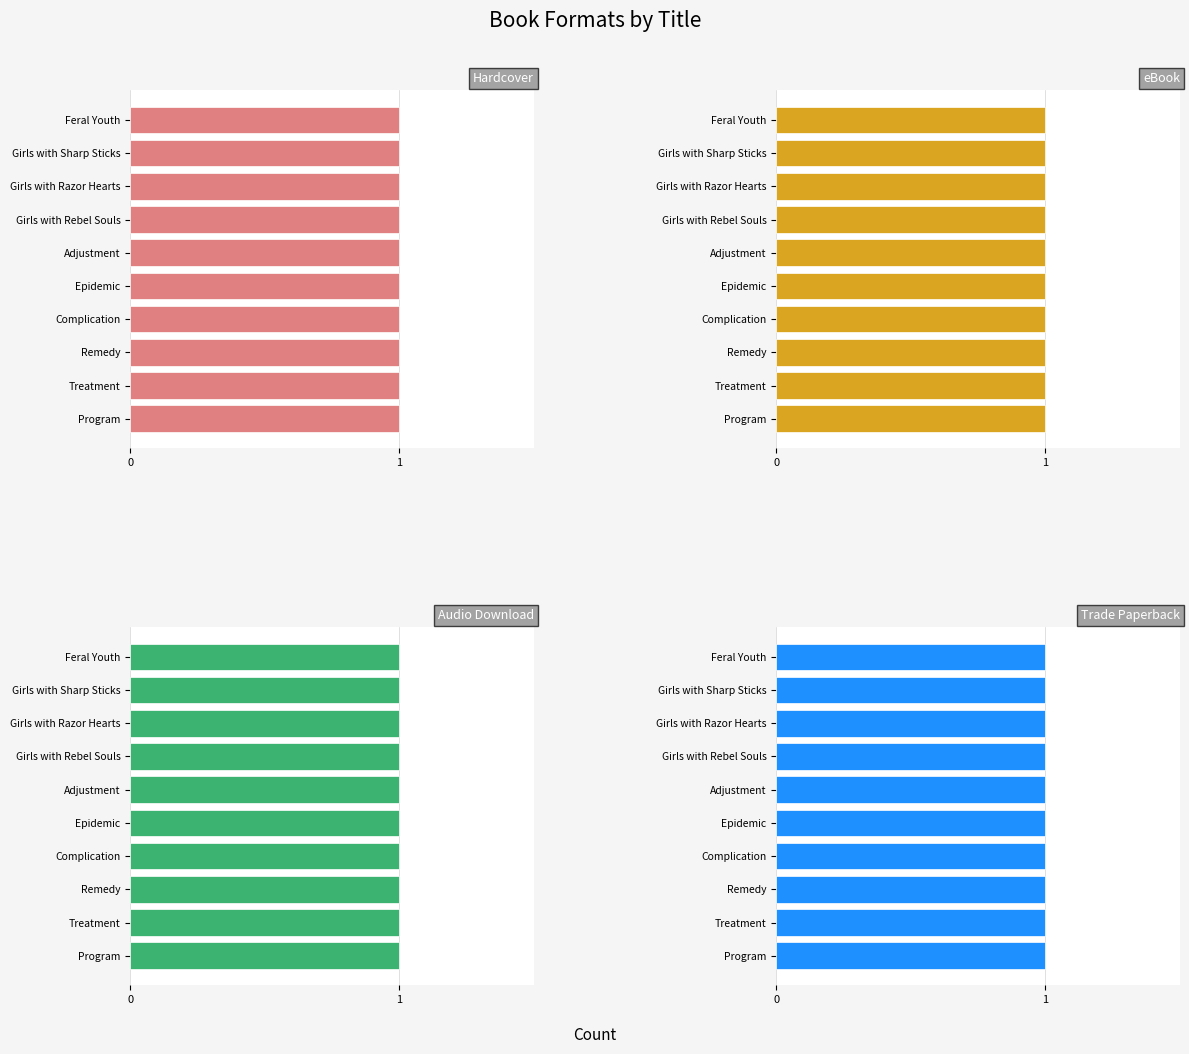

Which series has the widest spread of values?

Hardcover